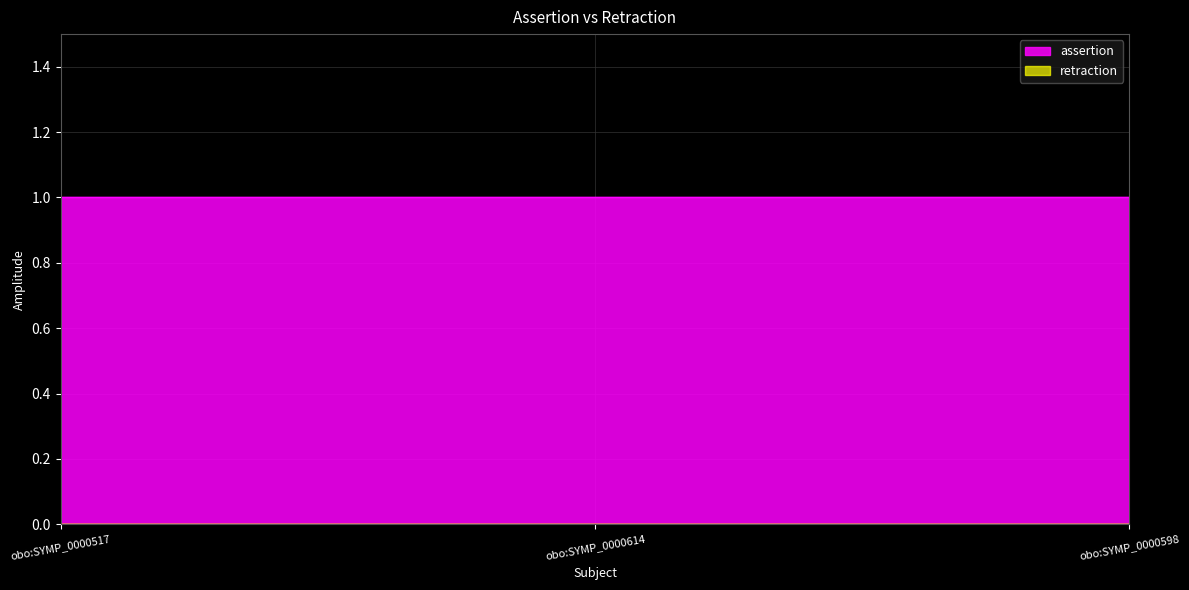

The value of retraction at obo:SYMP_0000517 is 0. True or false?

True